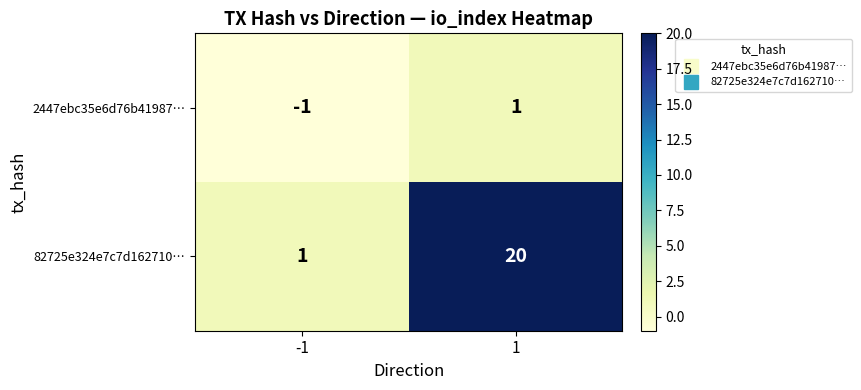

What is the minimum value shown in the chart?

-1